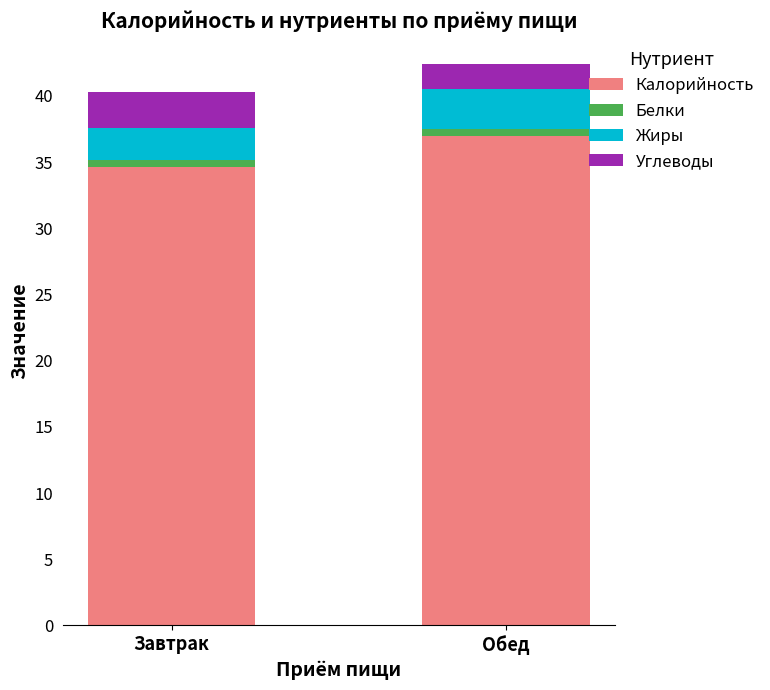

What is the sum of all Калорийность values?

71.6